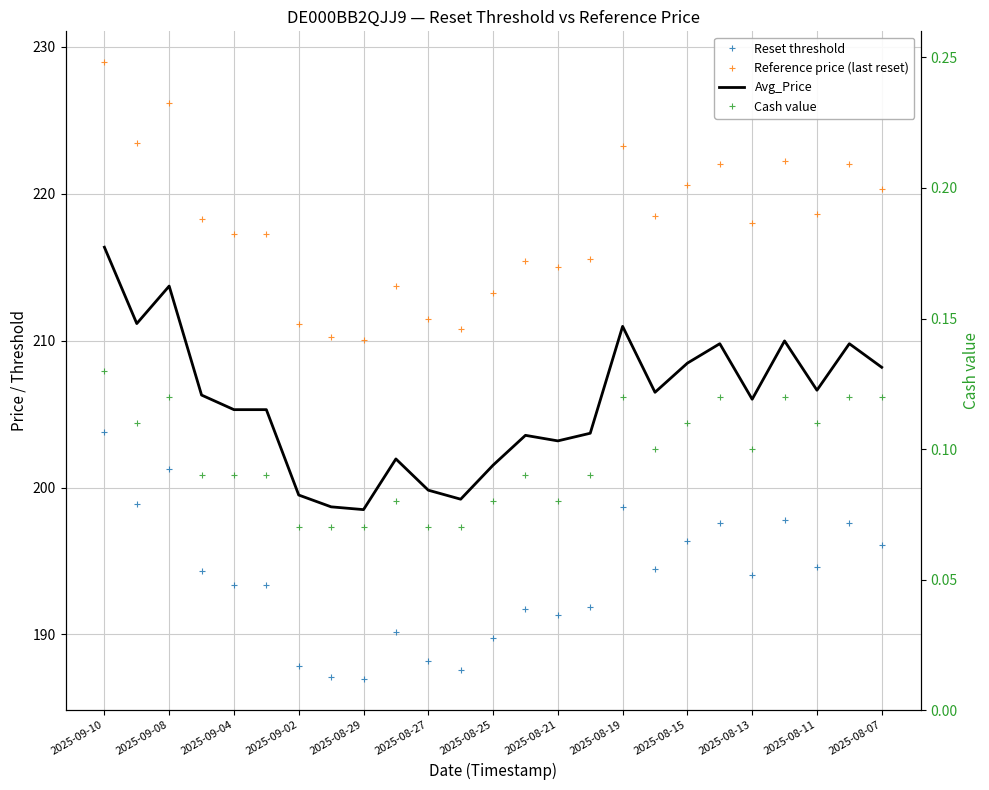

True or false: Reset threshold and Avg_Price intersect in this chart.

False